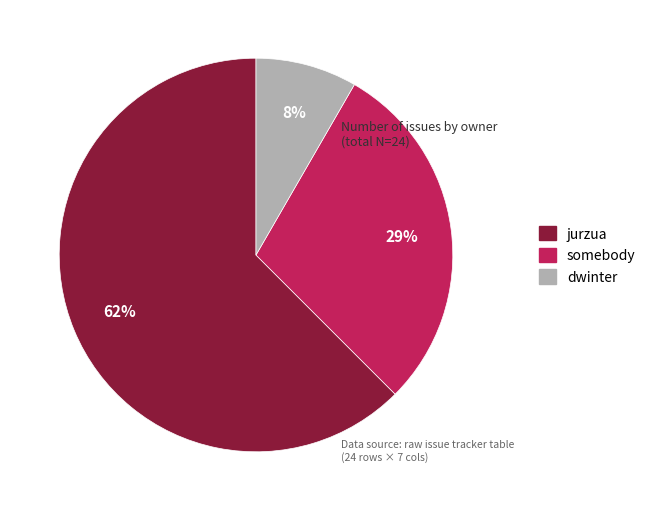

How many slices are in this pie chart?

3